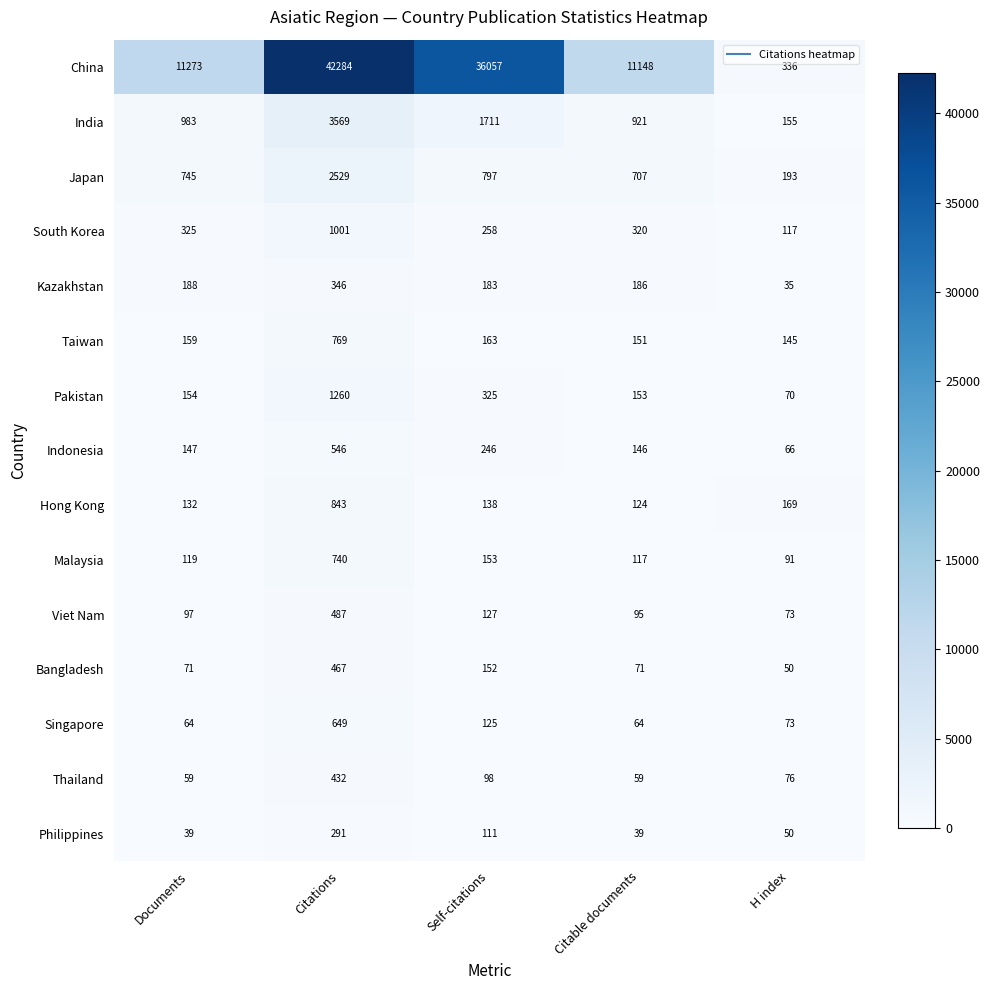

Which category has the lowest value across all series?

H index